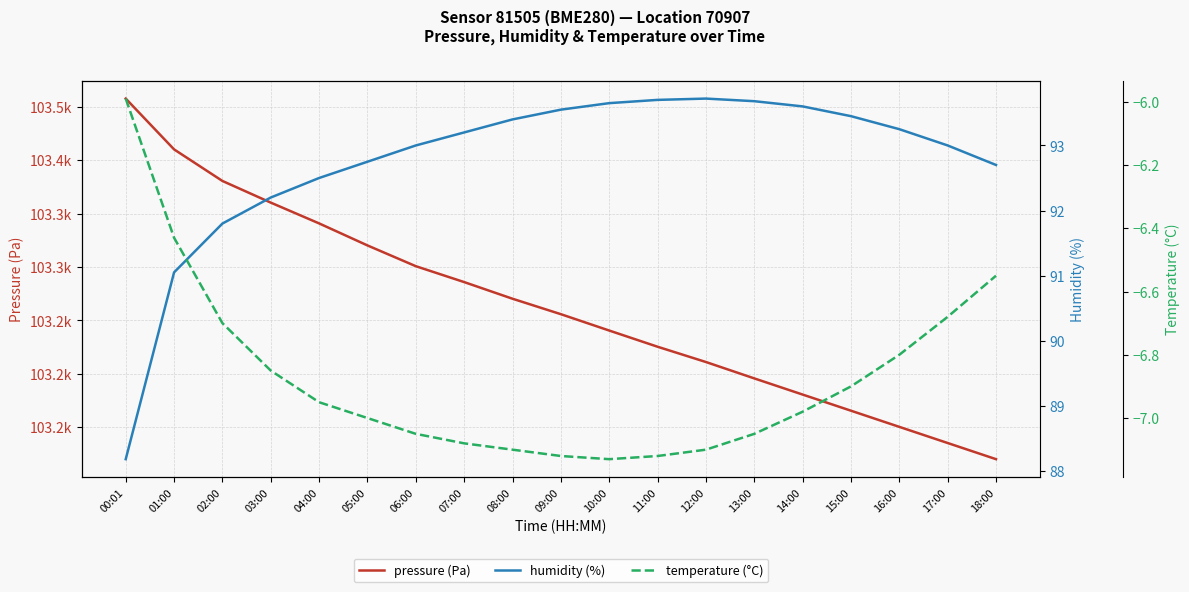

Is it true that pressure (Pa) equals 103410.1 at 01:00?

True